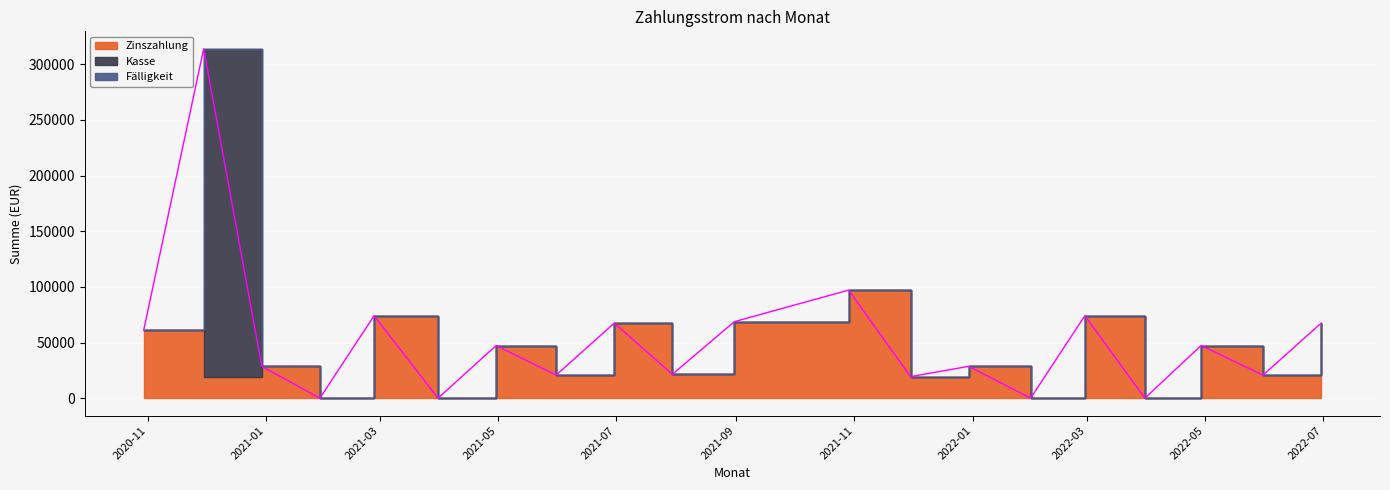

What are all the series names shown in the legend?

Zinszahlung, Kasse, Fälligkeit